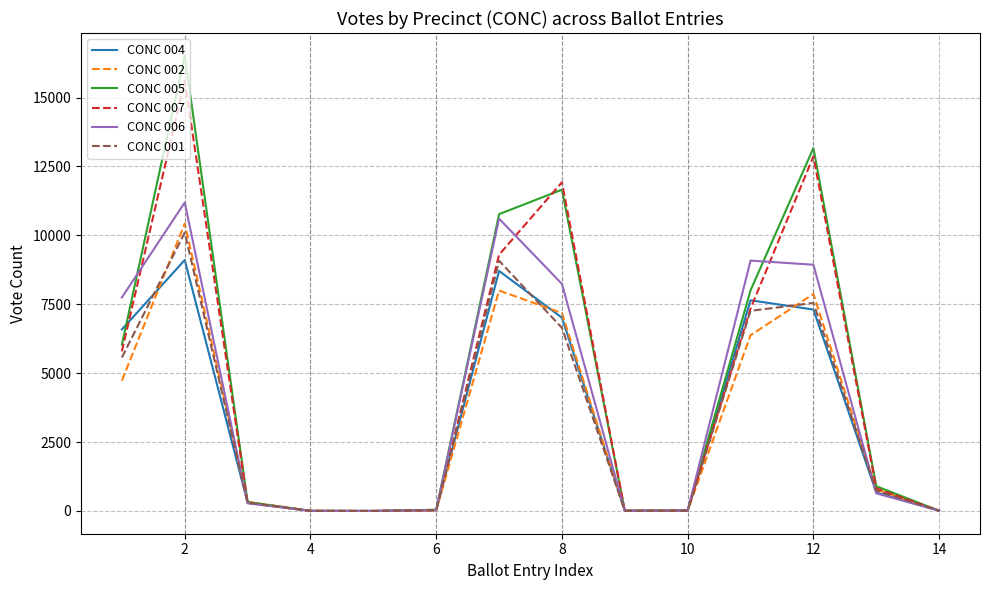

What is the difference between the second highest and minimum values in the CONC 004 series?

8706